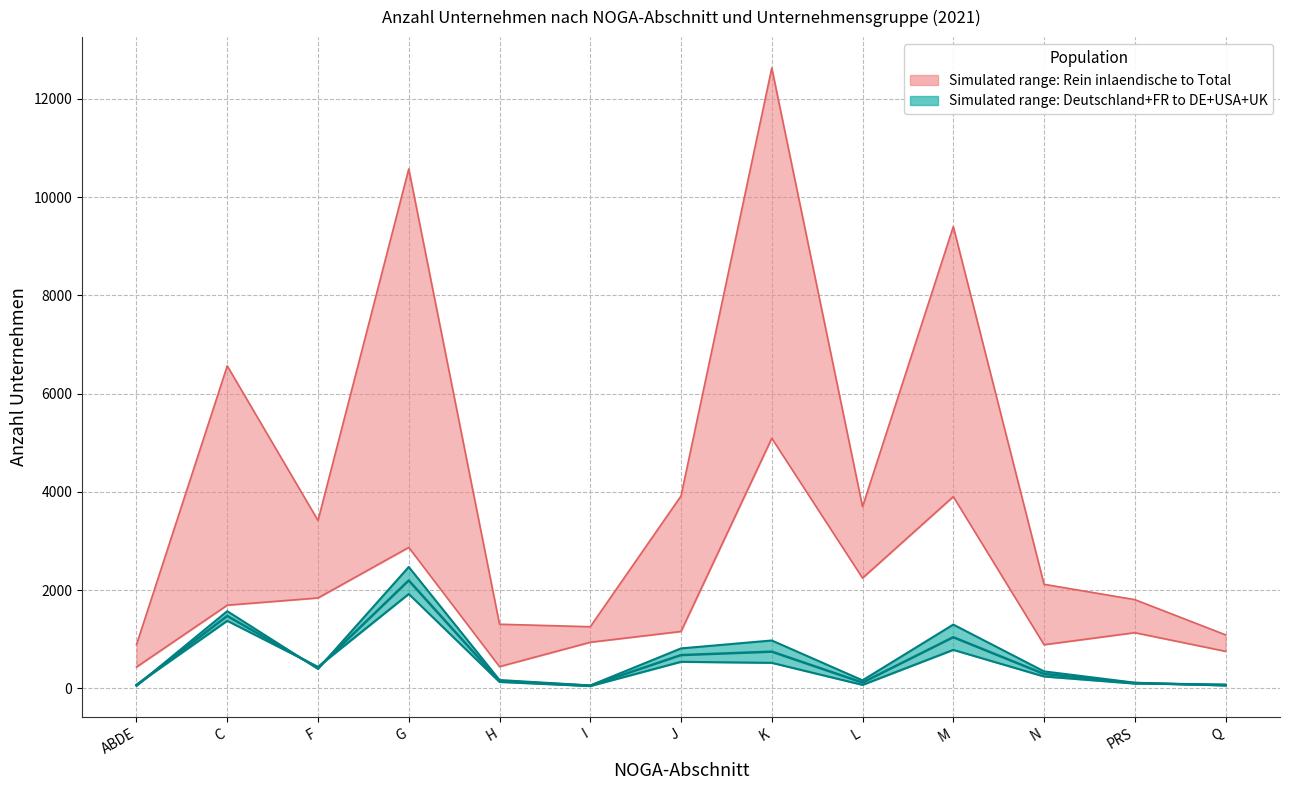

The Total (Unternehmen) series shows 5091 at K. True or false?

False